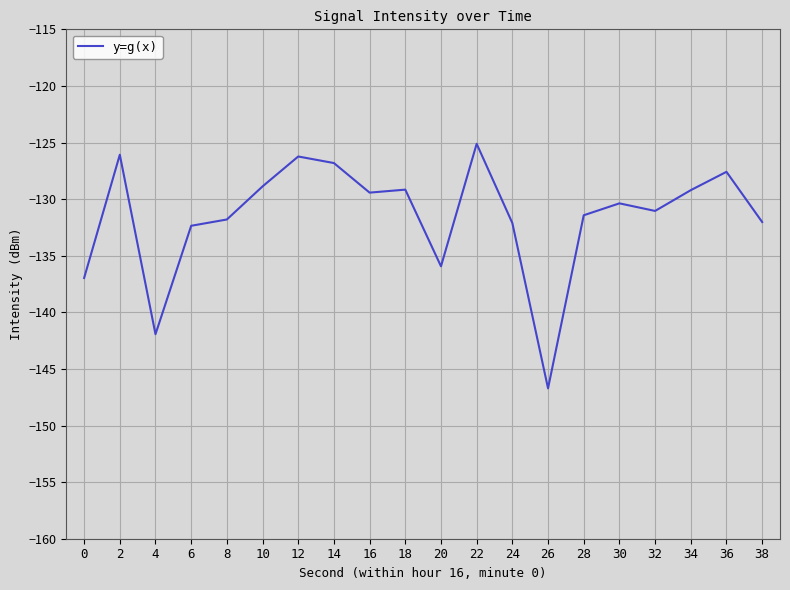

Count the number of categories in the chart.

20